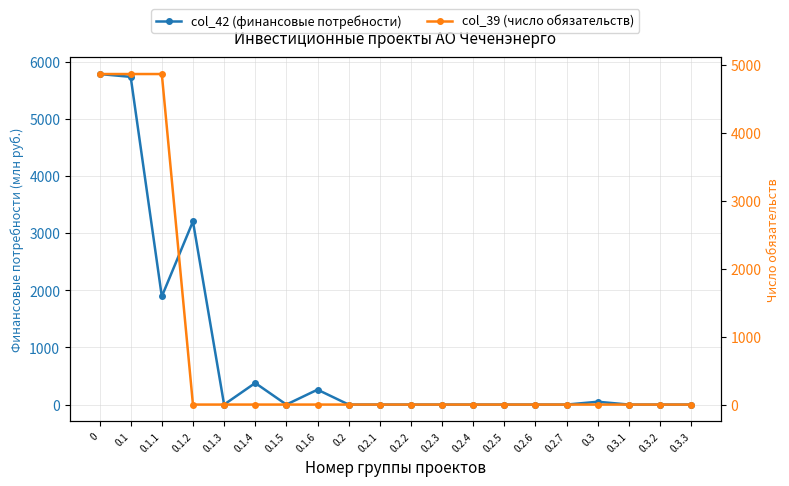

How many lines are shown in the chart?

2